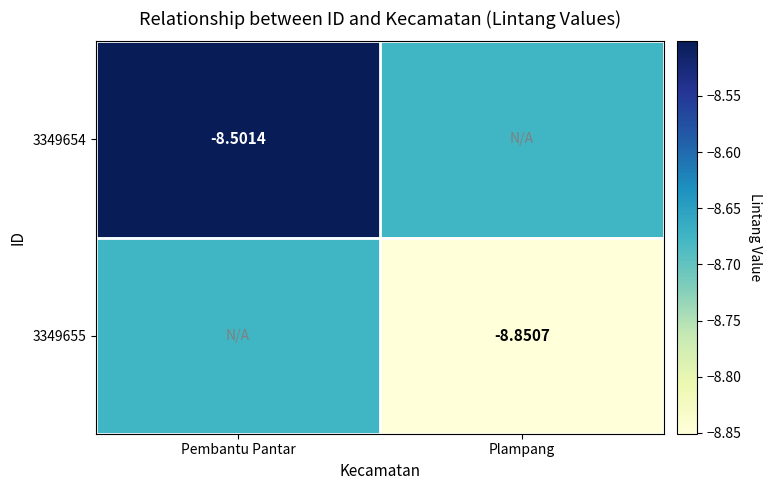

How many series are shown in this chart?

2